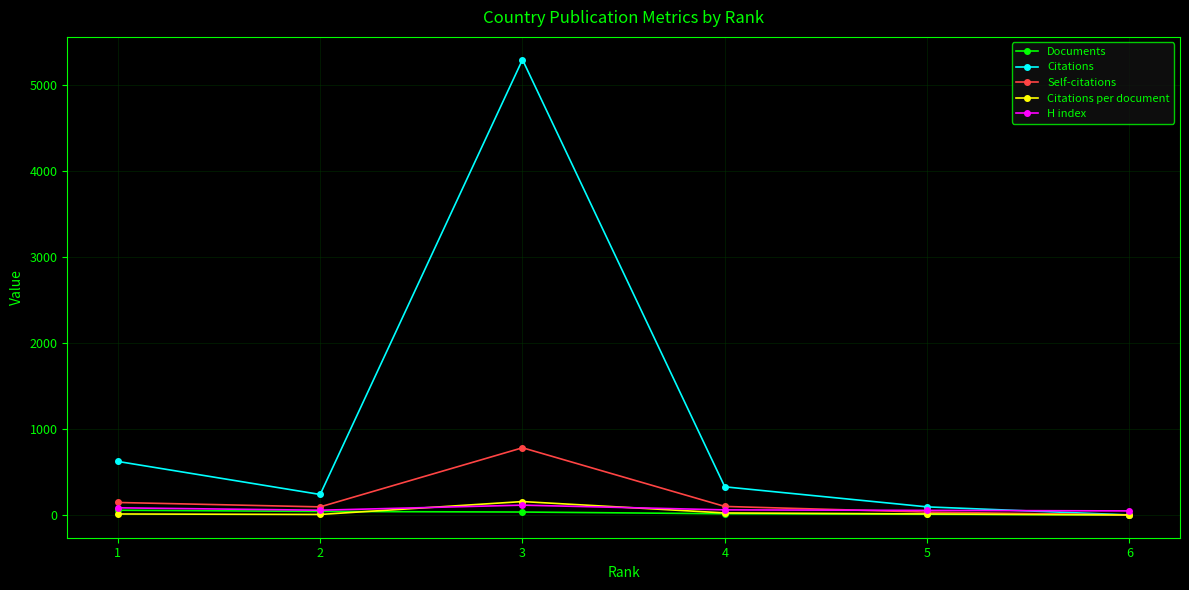

List the series in order of their peak value, highest first.

Citations, Self-citations, Citations per document, H index, Documents